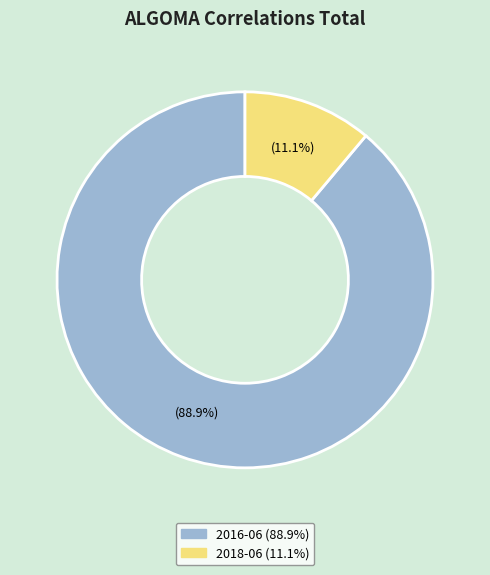

To the nearest percent, what portion does 2016-06 represent?

89%